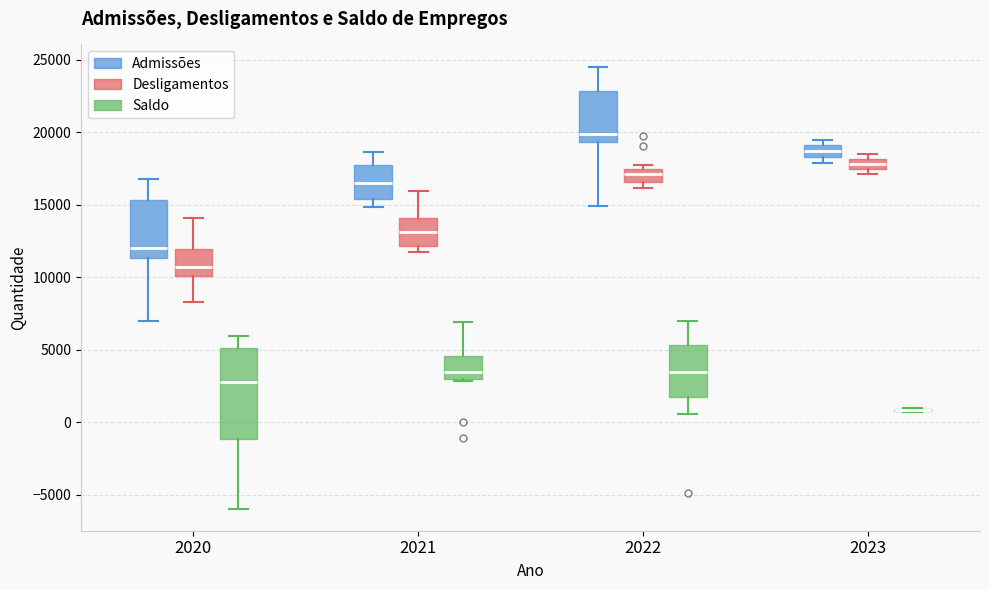

Where is the upper edge of the box for 2022 (Desligamentos) on the y-axis? The values are not printed on the chart, so give them approximately, as read against the axis.

17500